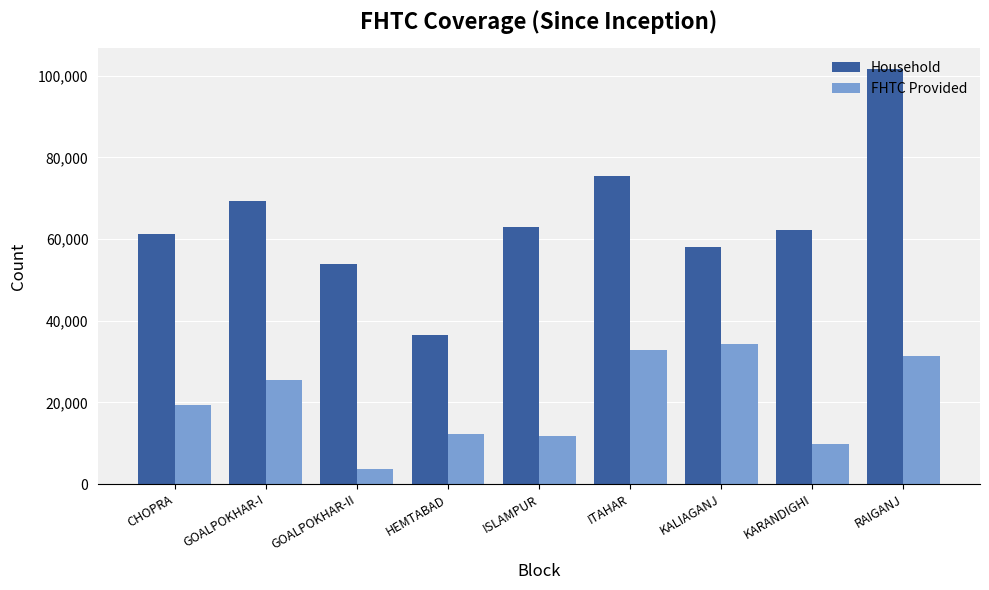

Count the number of data series in this chart.

2